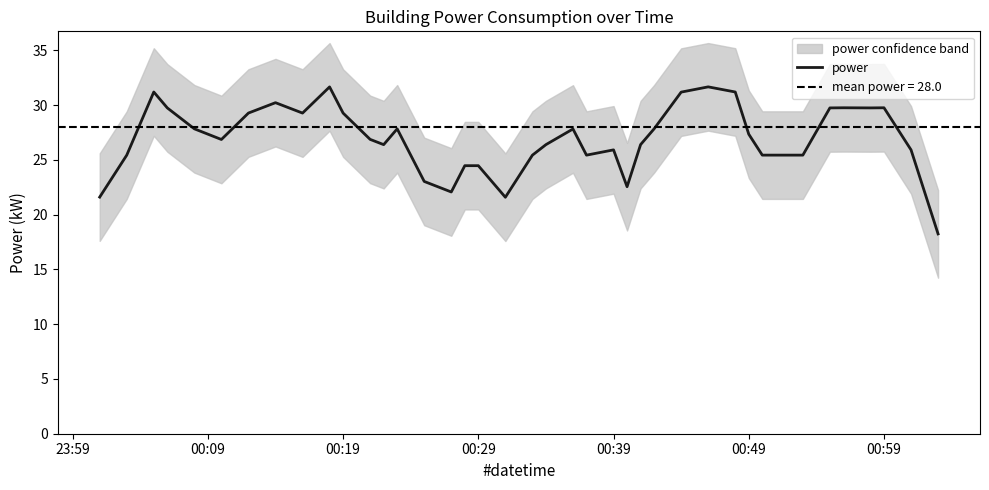

Reading right to left, list all the values displayed in this chart.

18.2	25.9	29.8	29.8	29.8	29.8	25.4	25.4	25.4	27.4	31.2	31.7	31.2	27.8	26.4	22.6	25.9	25.4	27.8	26.4	25.4	21.6	24.5	24.5	22.1	23.0	27.8	26.4	26.9	29.3	31.7	29.3	30.2	29.3	26.9	27.8	29.8	31.2	25.4	21.6